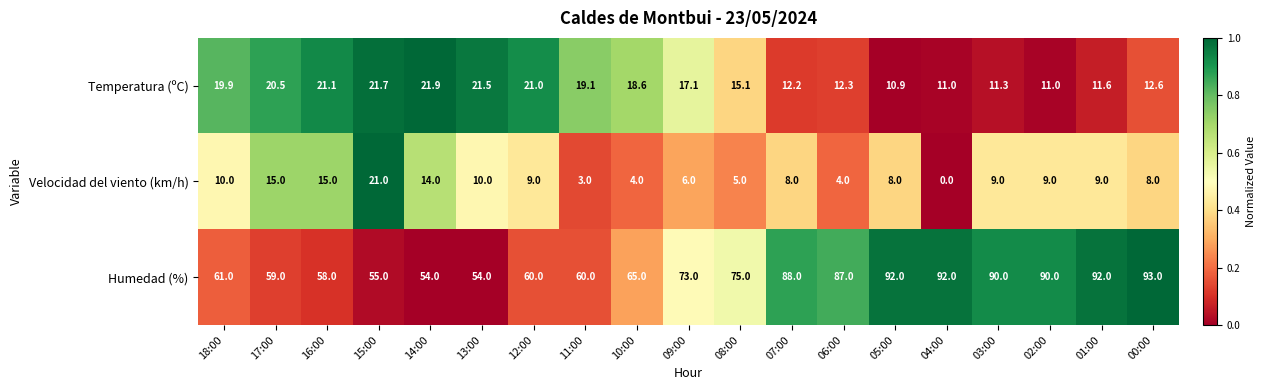

Which series has the largest total across all categories?

Humedad (%)